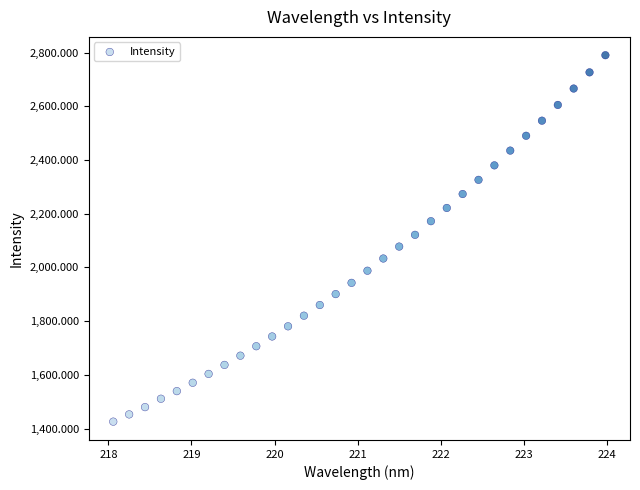

What is the range of X values (max minus min)?

5.9